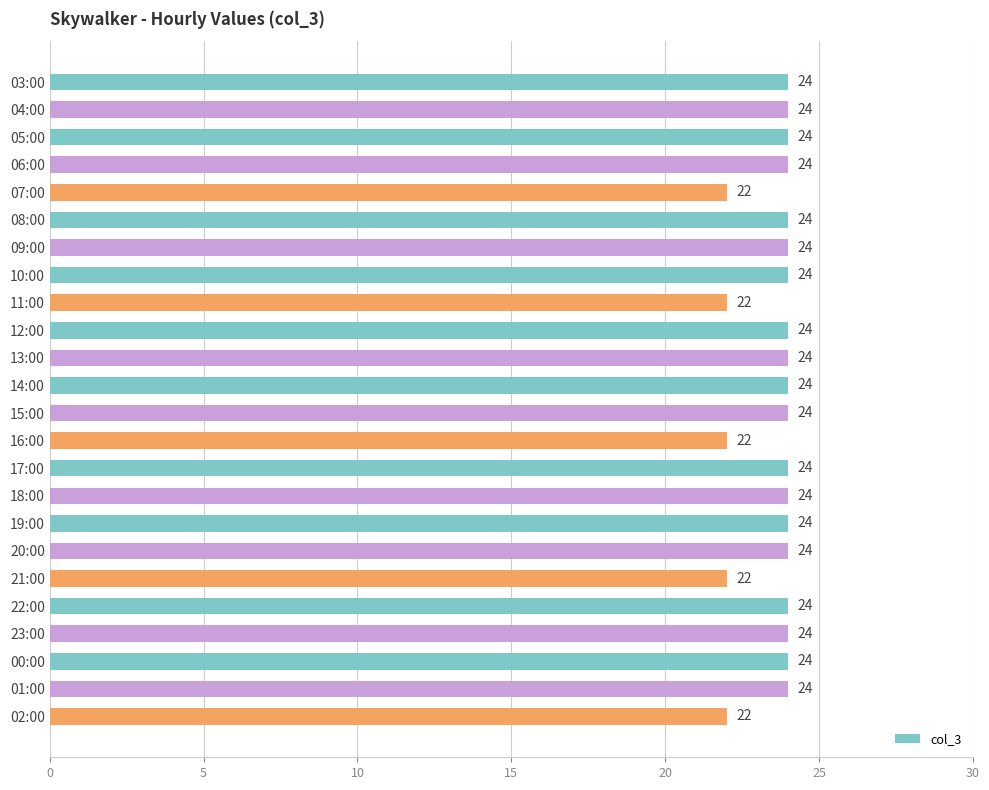

What is the sum of all values?

566